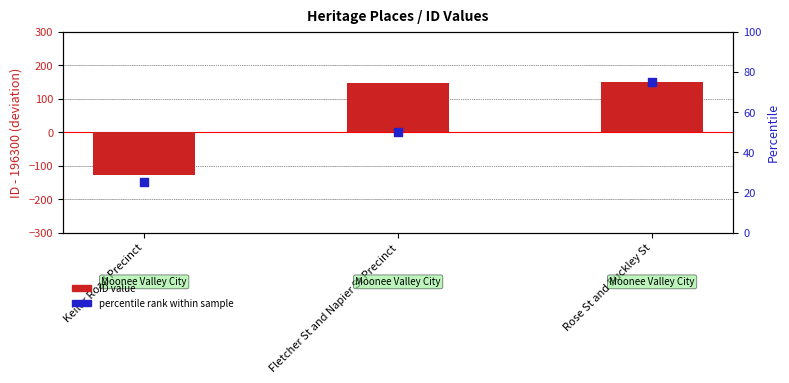

At which category is the sum across all series the highest?

Rose St and Buckley St